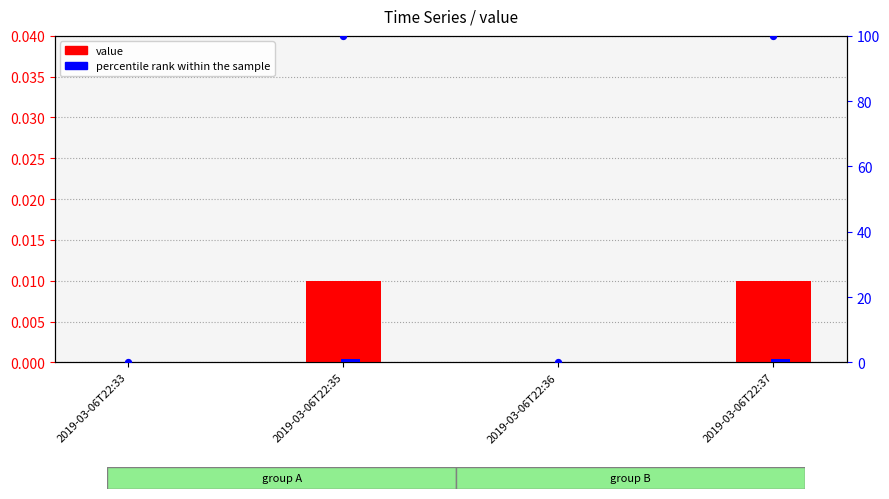

Which series reaches the minimum Y coordinate?

value